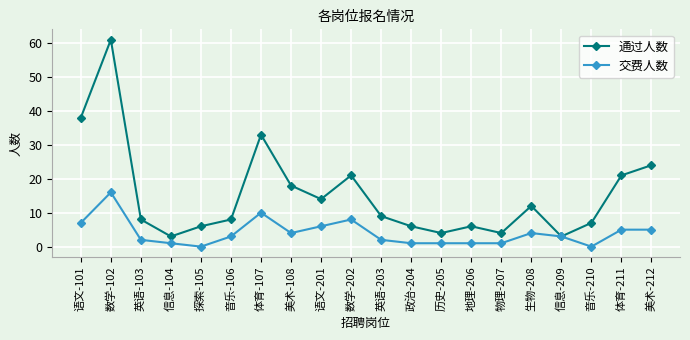

At 历史-205, list the series in order from largest to smallest.

通过人数, 交费人数